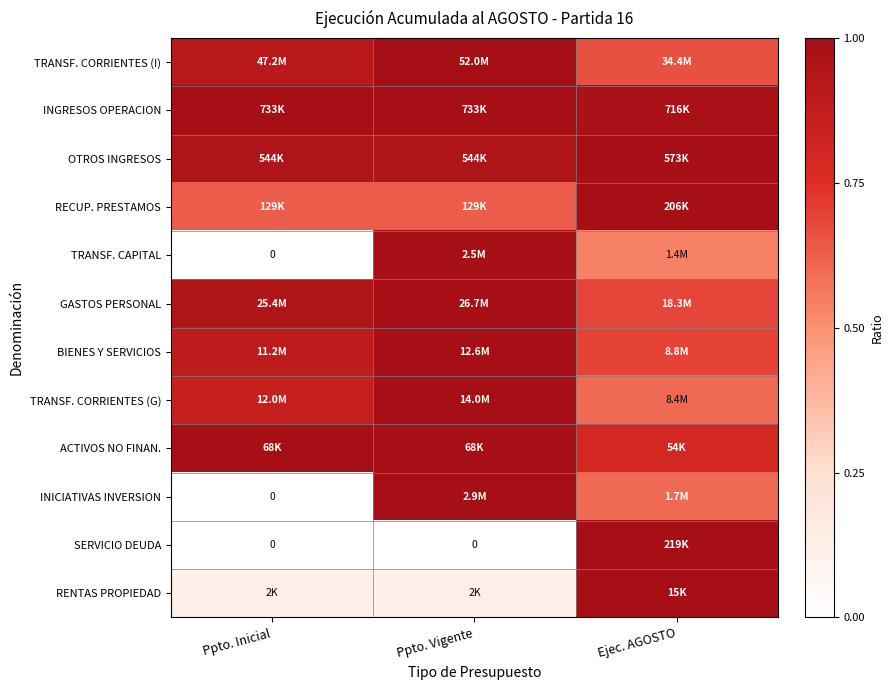

True or false: TRANSF. CORRIENTES (G) has a value of 1.0 at Ppto. Vigente.

True